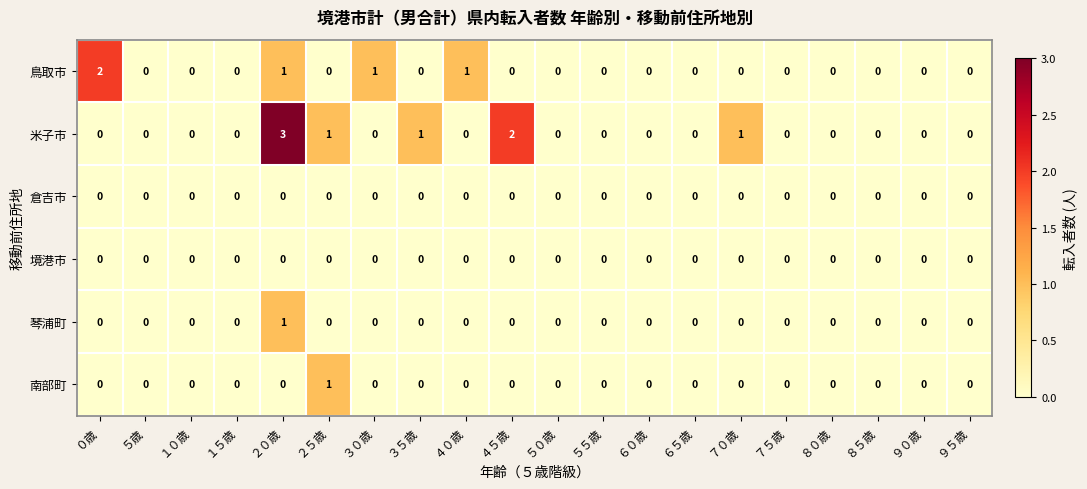

True or false: 南部町 has a value of 0 at ７５歳.

True